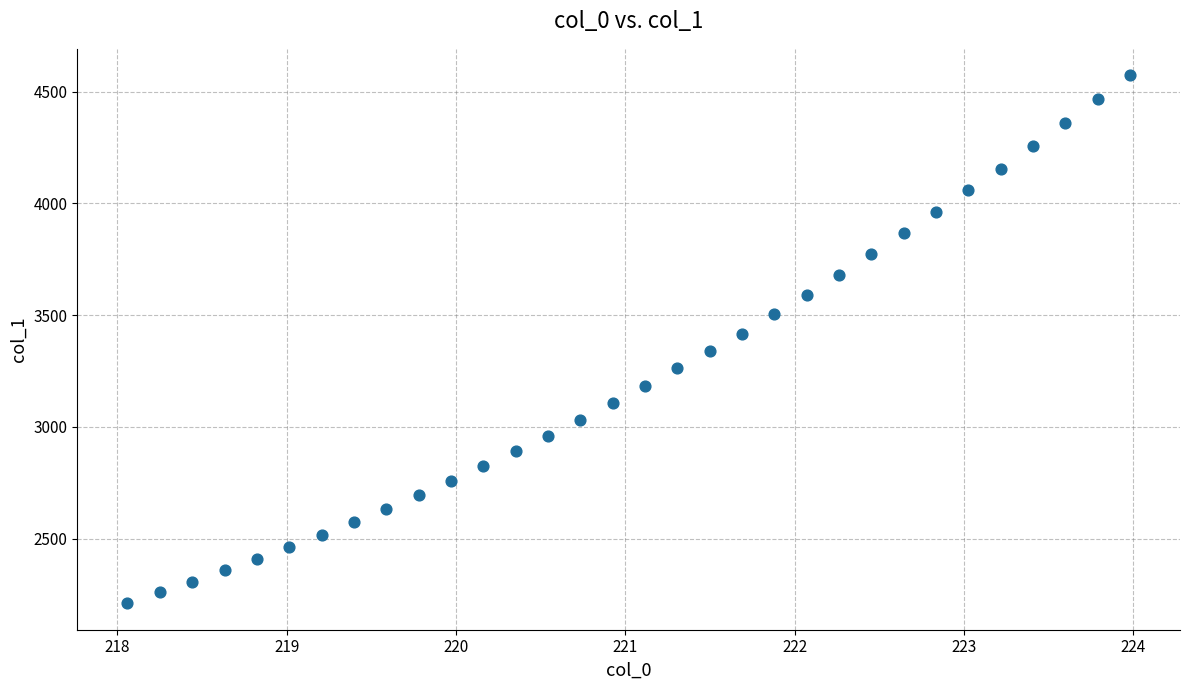

What is the range of Y values (max minus min)?

2363.0